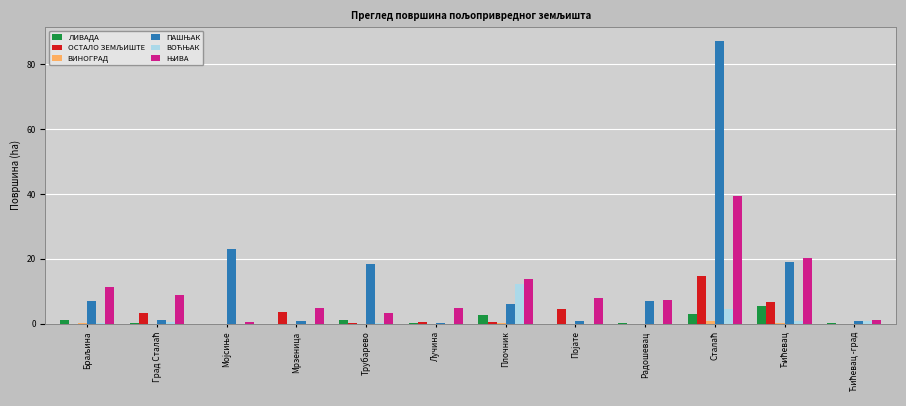

What is the maximum value shown in the chart?

87.2